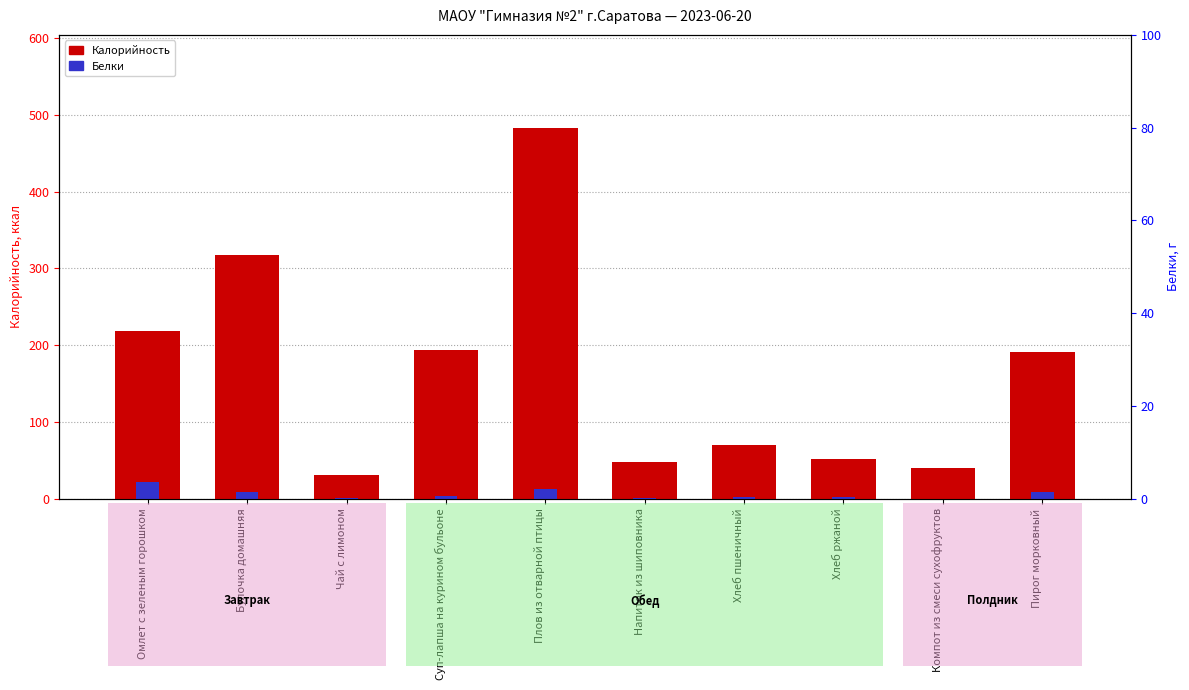

How many data points in Калорийность are above 190?

5